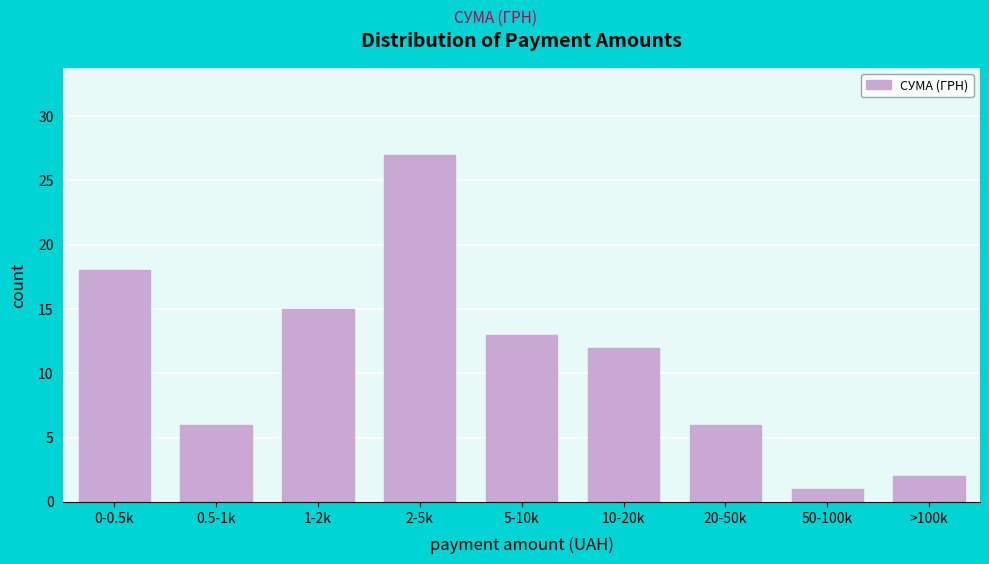

Reading left to right, what are all the values shown in this chart?

0-0.5k=18	0.5-1k=6	1-2k=15	2-5k=27	5-10k=13	10-20k=12	20-50k=6	50-100k=1	>100k=2